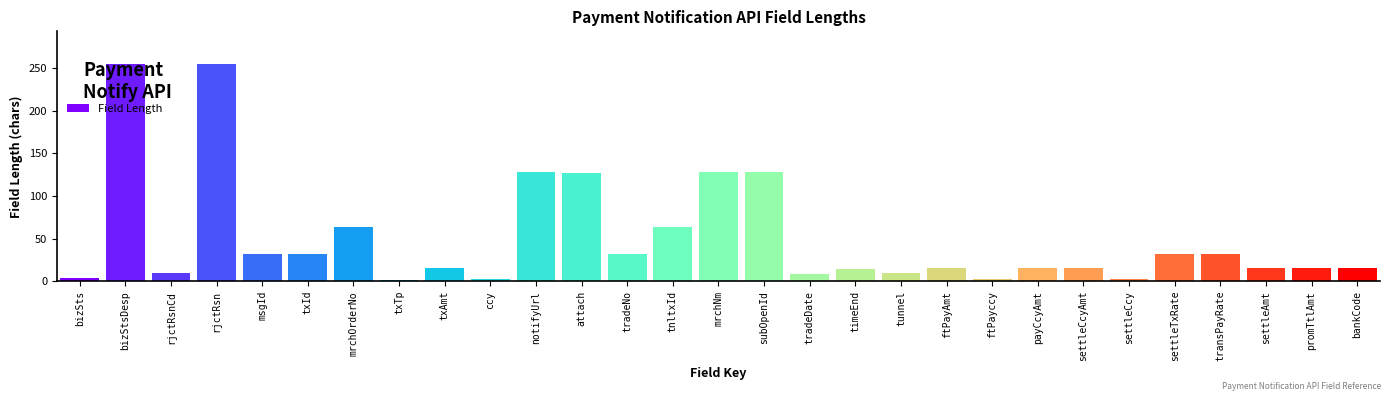

What is the value of the 26th bar from the left?

32